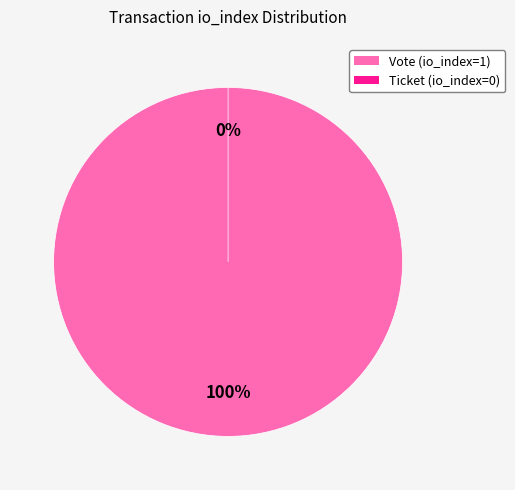

Which category has the smallest portion of the pie?

Ticket (io_index=0)